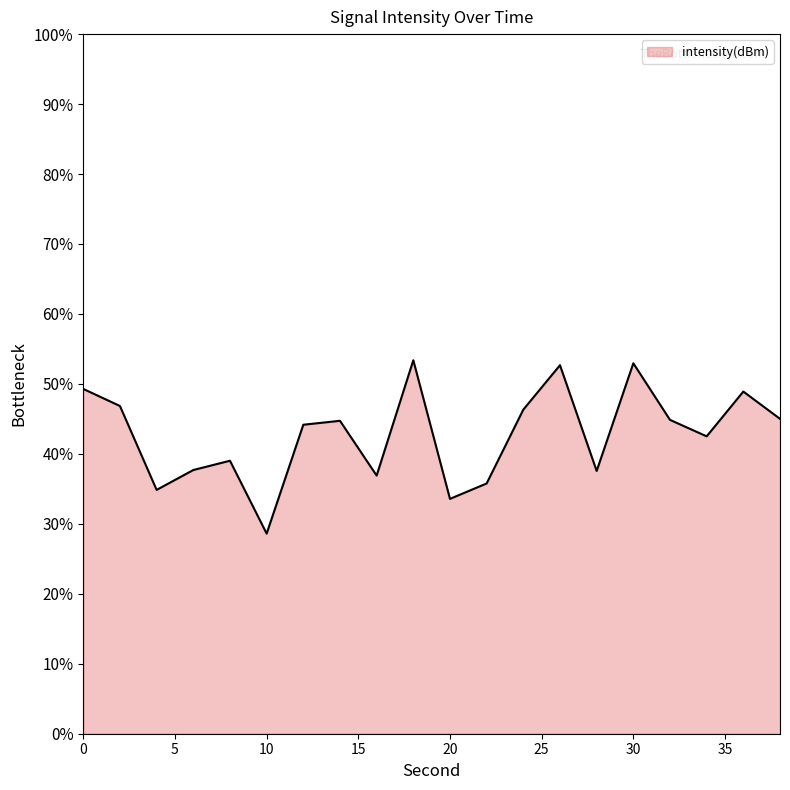

What is the minimum value shown in the chart?

28.6